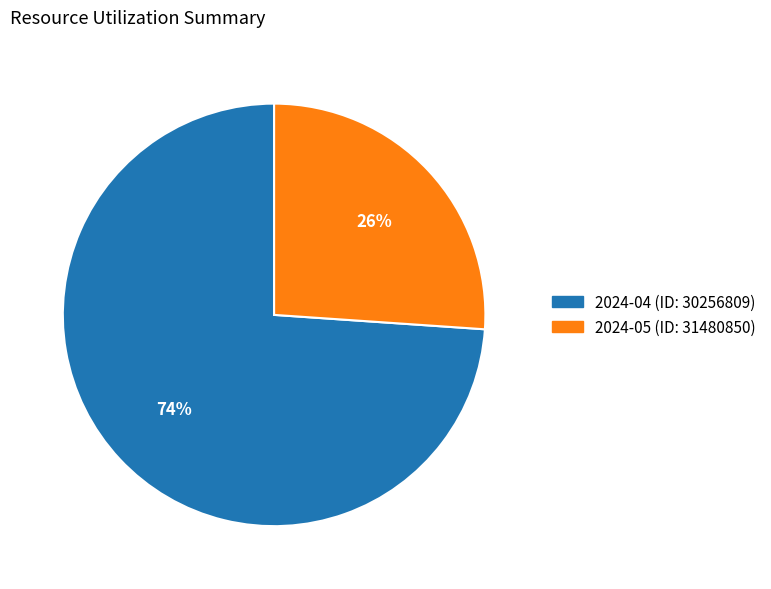

Count the number of slices in the pie.

2